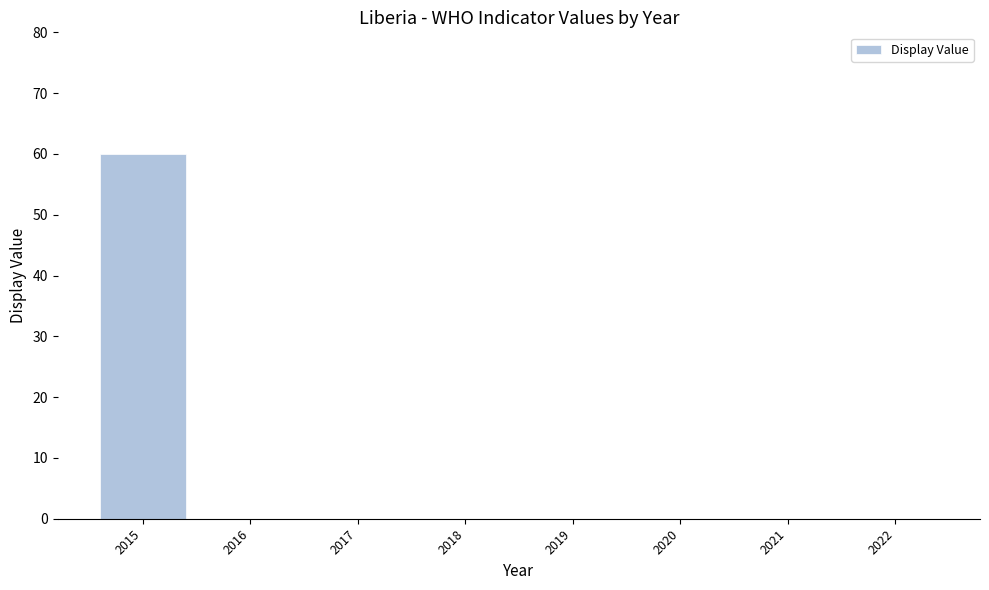

Which label corresponds to the largest value in the chart?

2015